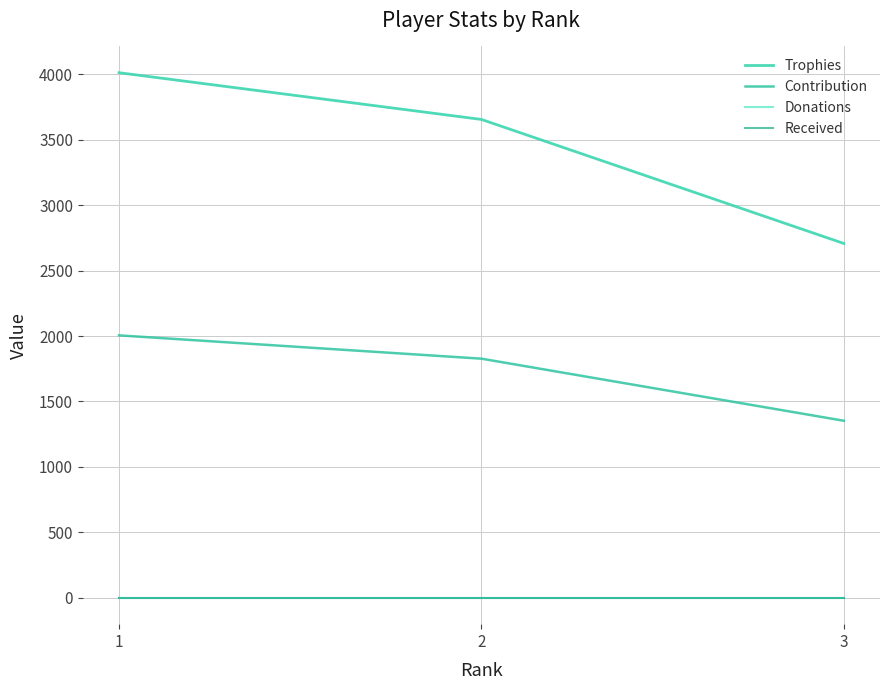

Which category has the lowest value in the Received series?

1